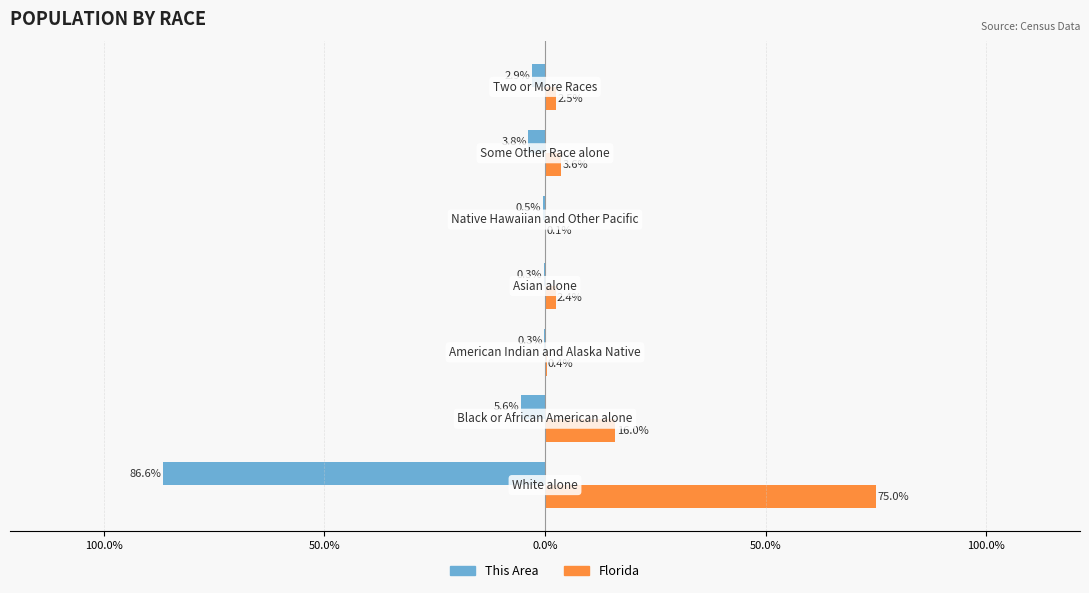

What are all the series names shown in the legend?

This Area, Florida